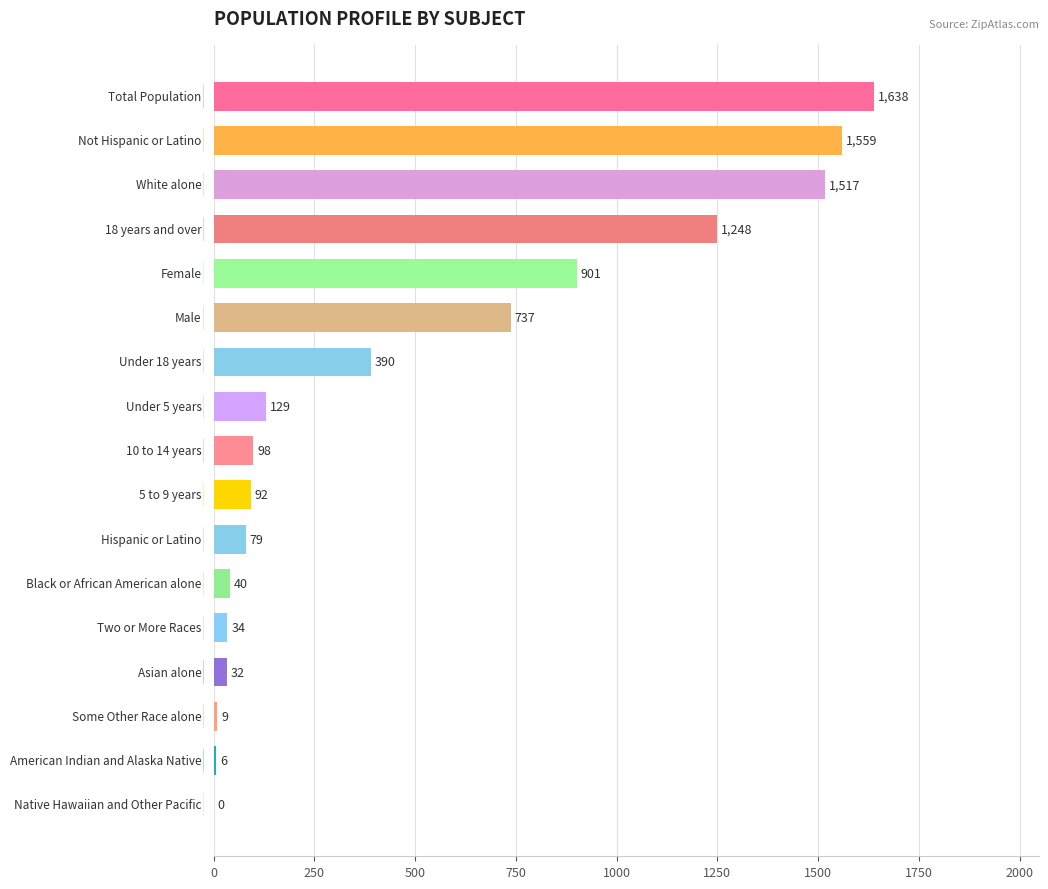

What is the sum of all values?

8509